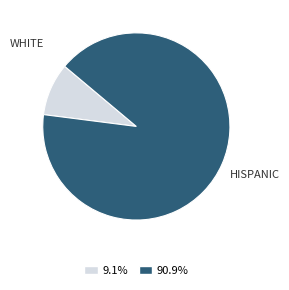

Does any single category account for the majority?

Yes